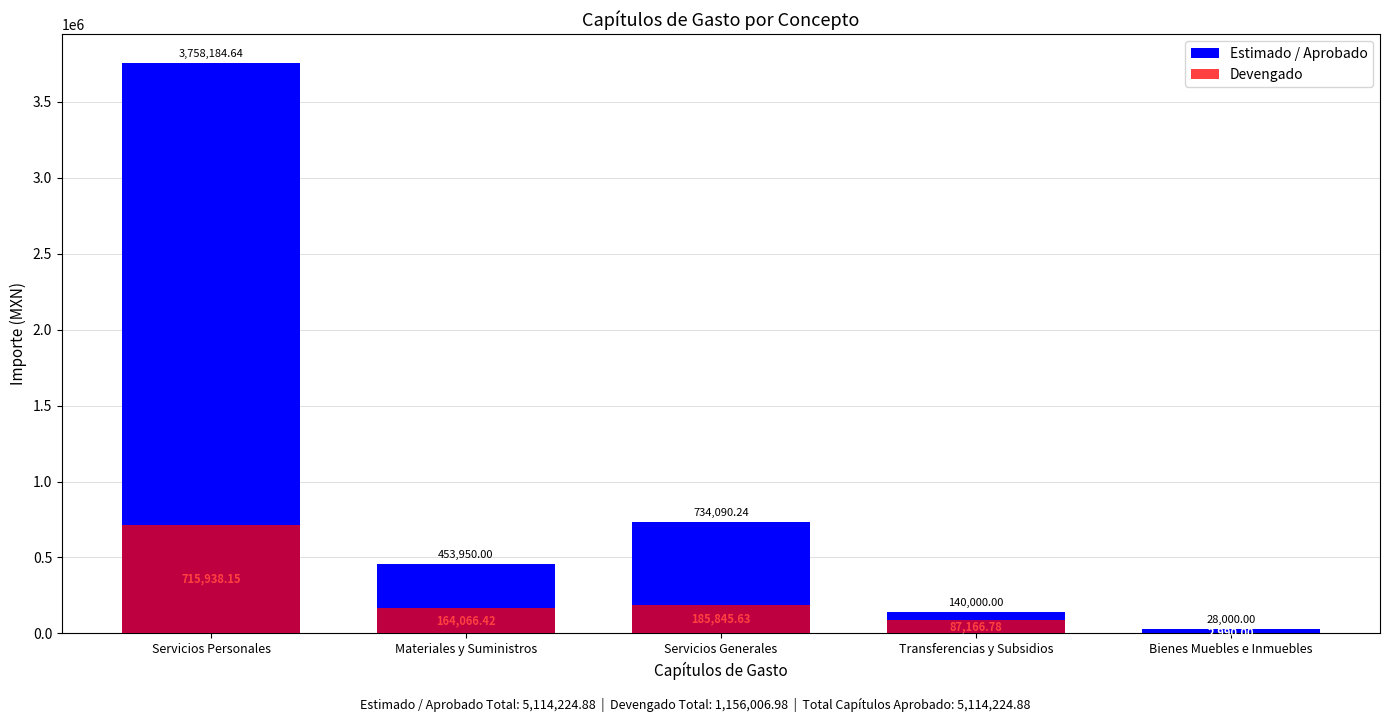

Reading left to right, list all the values displayed in this chart.

Estimado / Aprobado: Servicios Personales=3758184.6	Materiales y Suministros=453950.0	Servicios Generales=734090.2	Transferencias y Subsidios=140000.0	Bienes Muebles e Inmuebles=28000.0
Devengado: Servicios Personales=715938.2	Materiales y Suministros=164066.4	Servicios Generales=185845.6	Transferencias y Subsidios=87166.8	Bienes Muebles e Inmuebles=2990.0